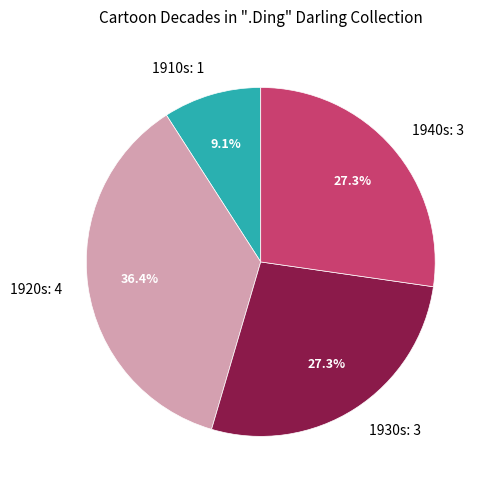

Between 1920s: 4 and 1940s: 3, which is larger?

1920s: 4